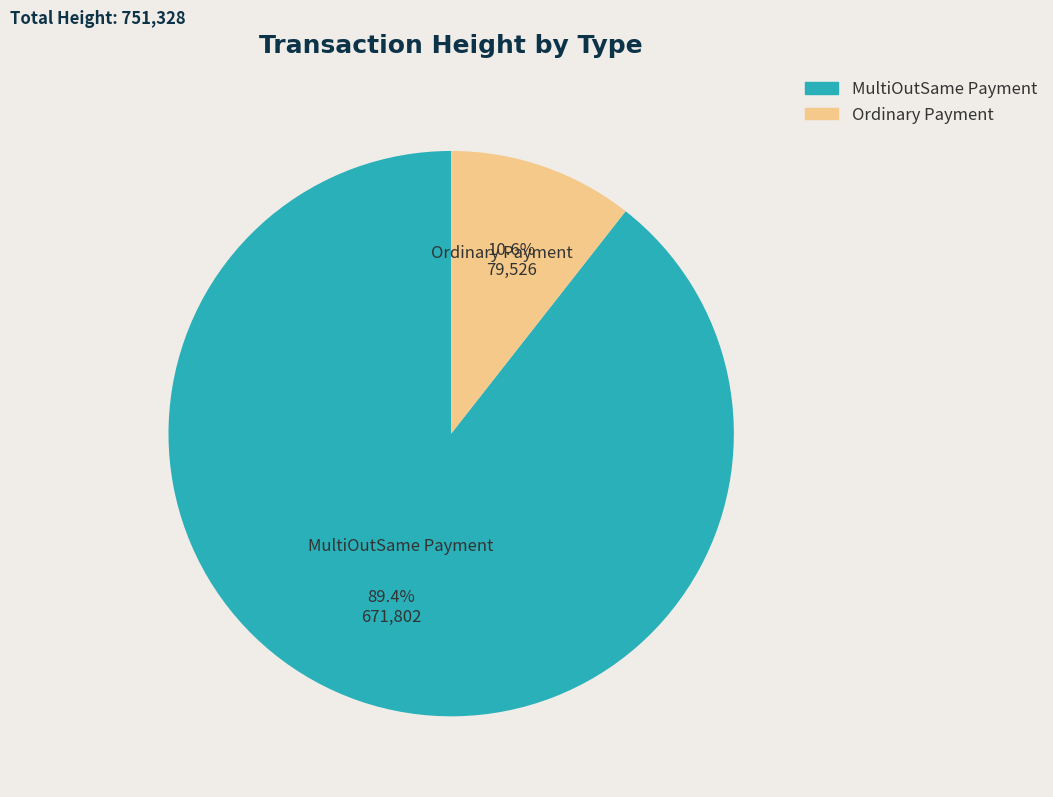

Which has a higher value, Ordinary Payment or MultiOutSame Payment?

MultiOutSame Payment